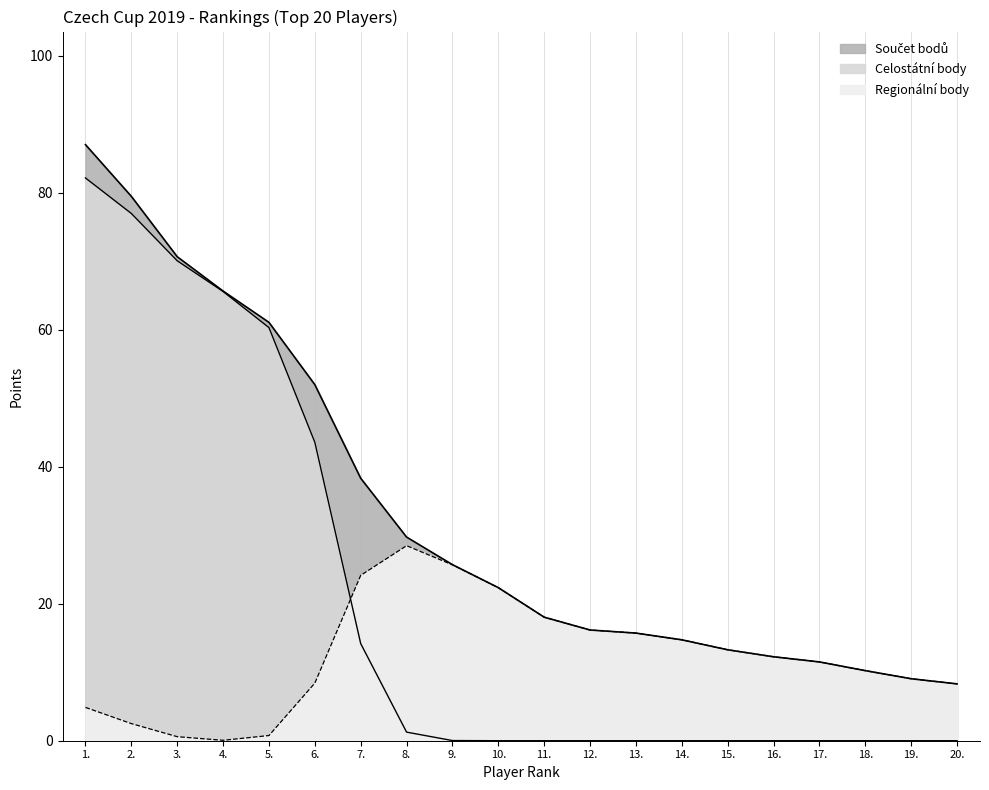

Reading right to left, what are all the values shown in this chart?

Celostátní body: 0.0	0.0	0.0	0.0	0.0	0.0	0.0	0.0	0.0	0.0	0.0	0.0	1.3	14.2	43.6	60.3	65.6	70.0	76.9	82.1
Součet bodů: 8.3	9.0	10.2	11.5	12.3	13.3	14.7	15.7	16.2	18.0	22.3	25.7	29.7	38.3	52.0	61.1	65.6	70.6	79.4	87.0